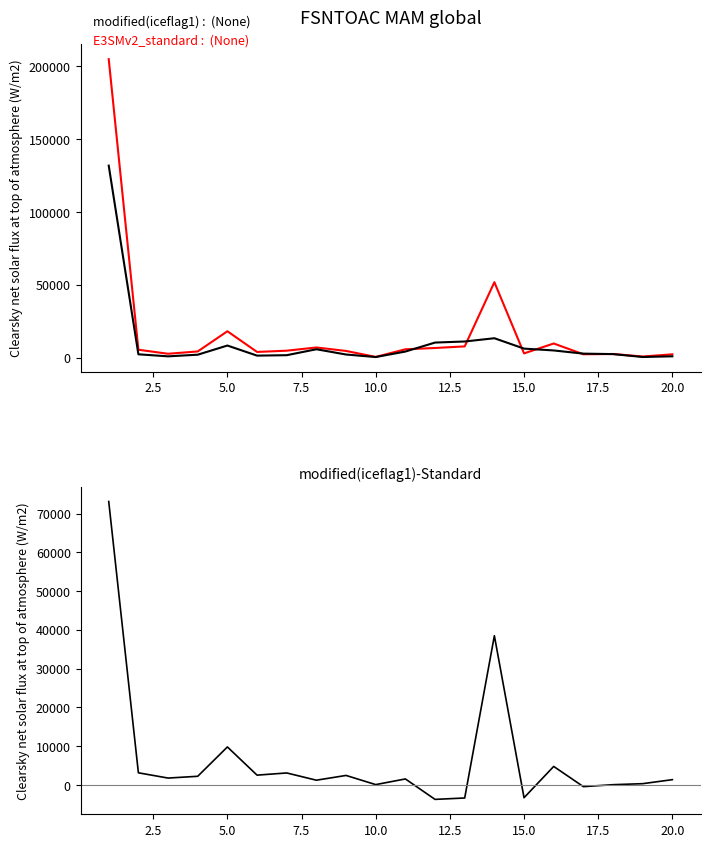

How many interior local valleys does the modified(iceflag1)-Standard series have?

7